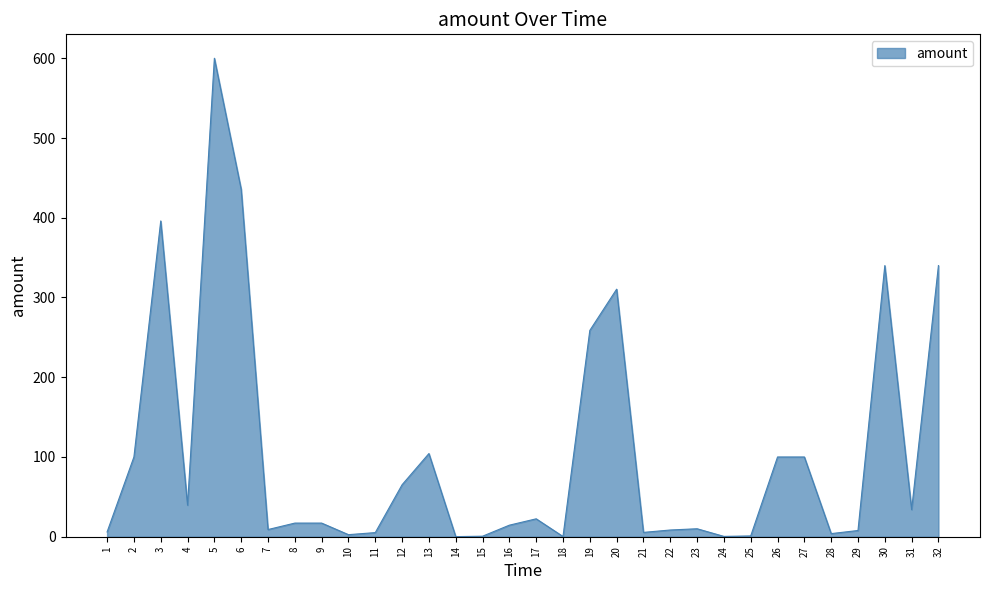

What is the difference between the values at 9 and 1?

11.1